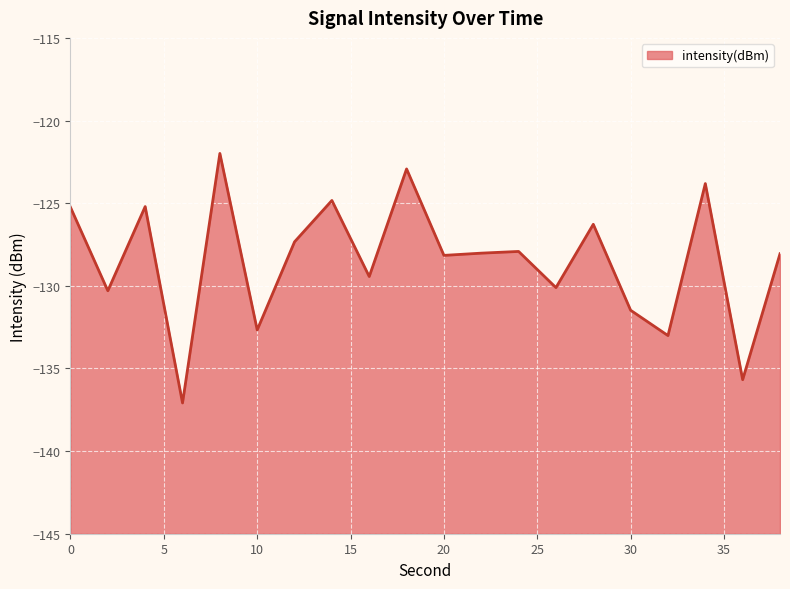

Where is the data nearest to the value -129?

16